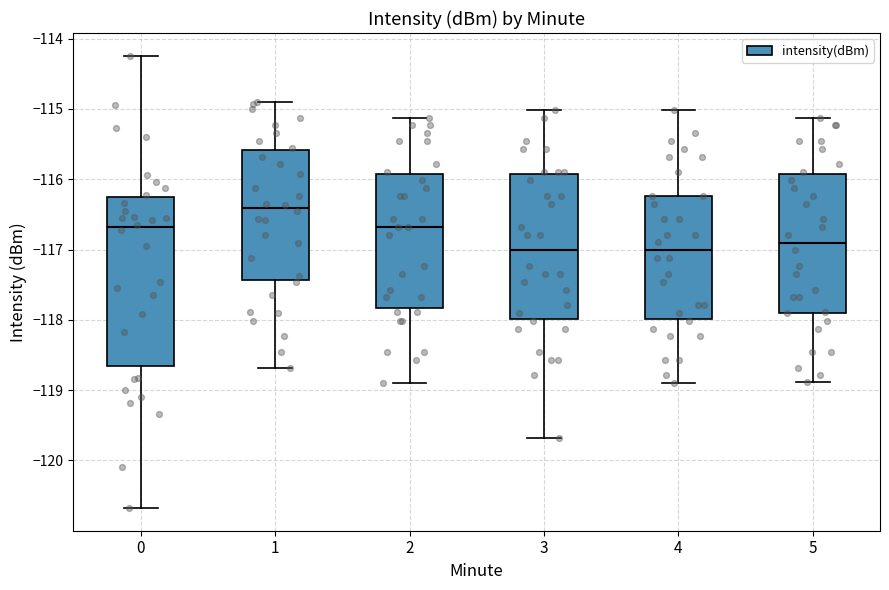

Comparing the boxes themselves (not the whiskers), which one is the tallest?

0